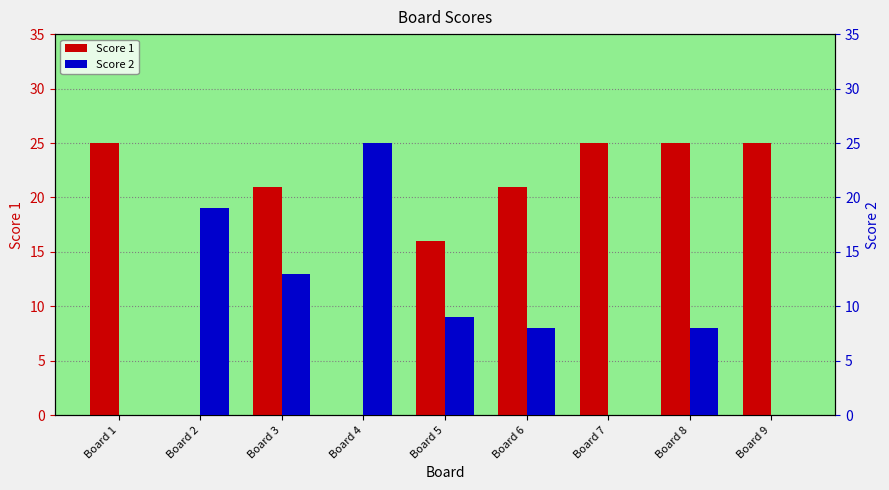

Read the Score 1 value at Board 1.

25